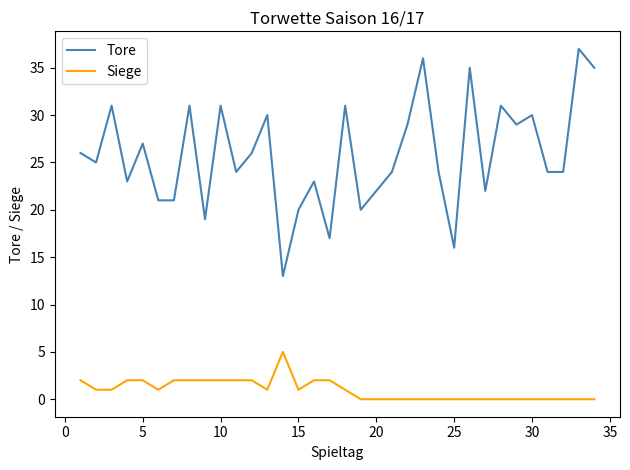

Rank the series by their average value, from lowest to highest.

Siege, Tore